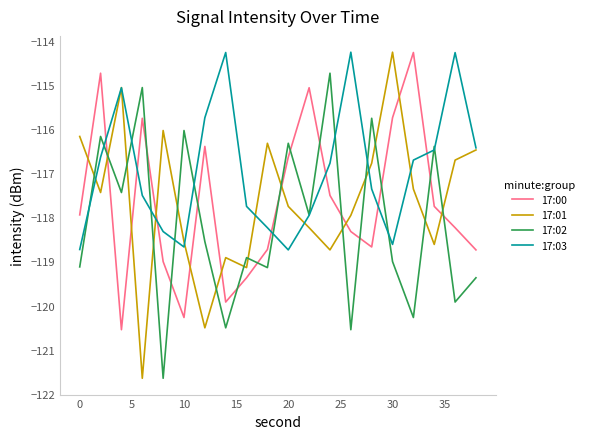

Which series has the largest total across all categories?

17:03